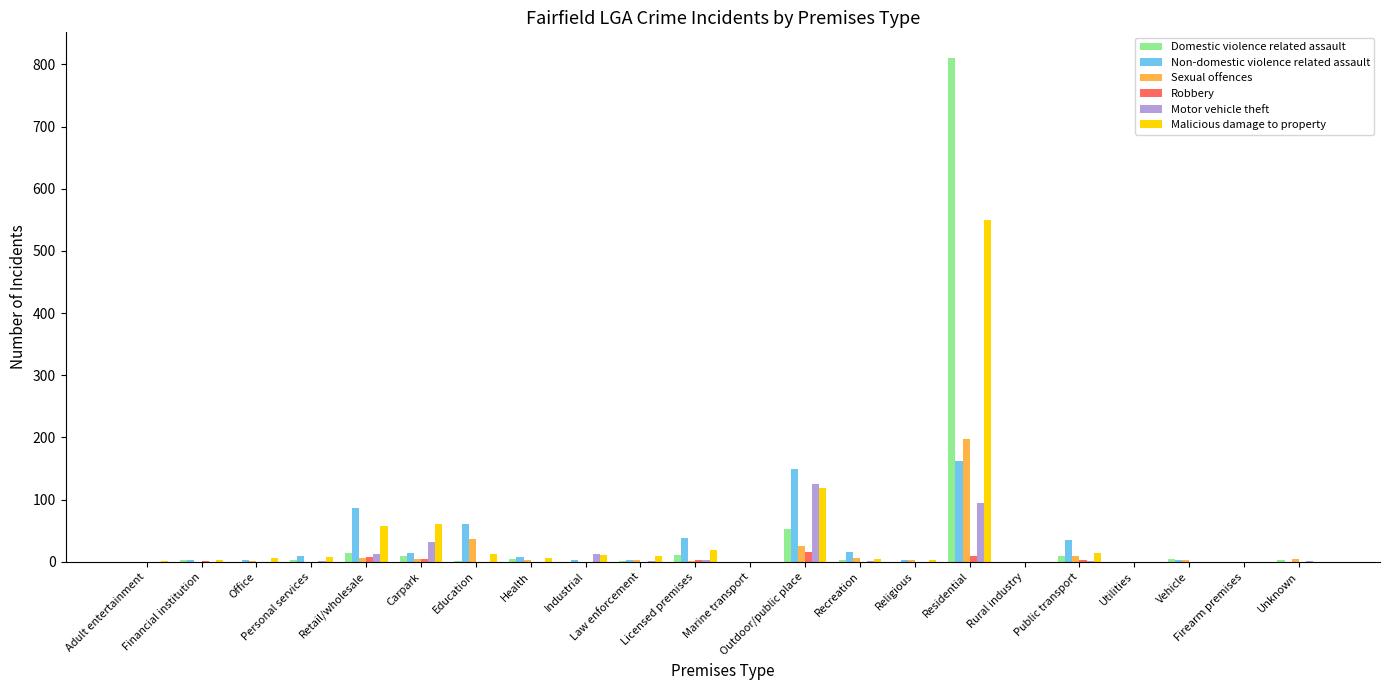

What are all the series names shown in the legend?

Domestic violence related assault, Non-domestic violence related assault, Sexual offences, Robbery, Motor vehicle theft, Malicious damage to property